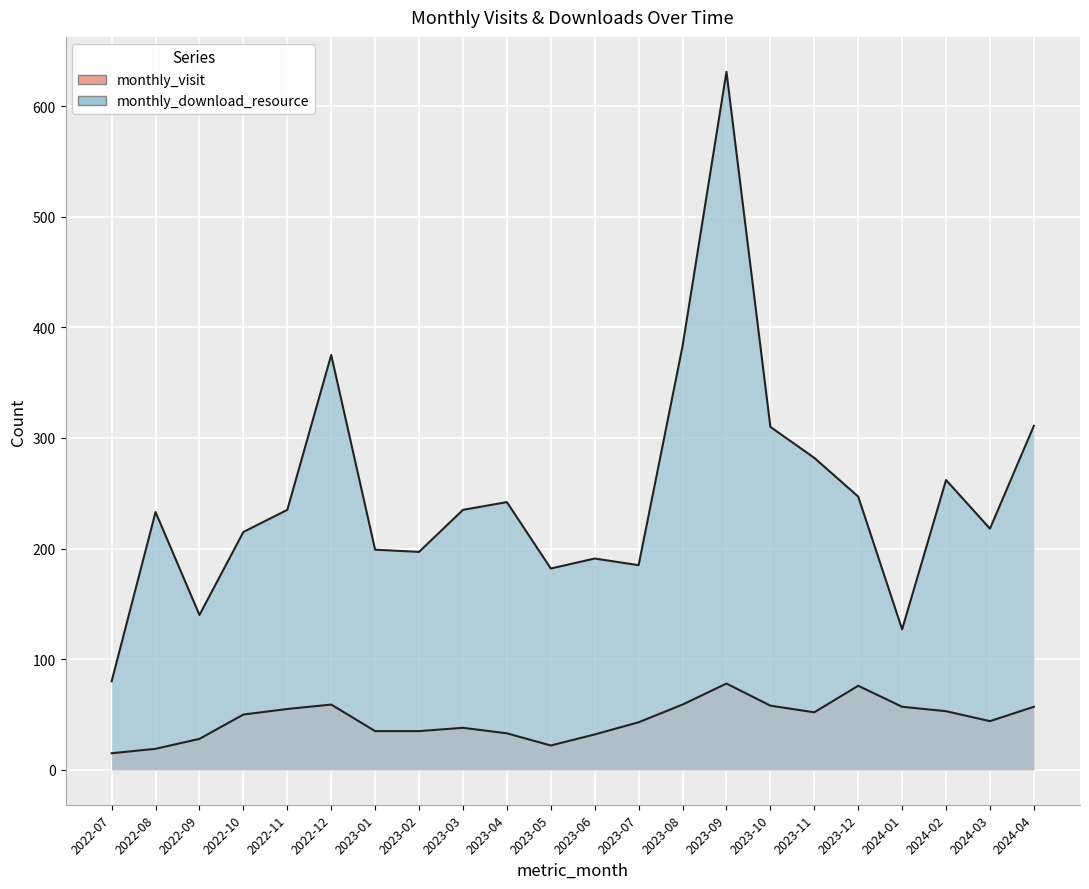

Reading left to right, what are all the values shown in this chart?

monthly_visit: 15	19	28	50	55	59	35	35	38	33	22	32	43	59	78	58	52	76	57	53	44	57
monthly_download_resource: 80	233	140	215	235	375	199	197	235	242	182	191	185	383	631	310	282	247	127	262	218	311